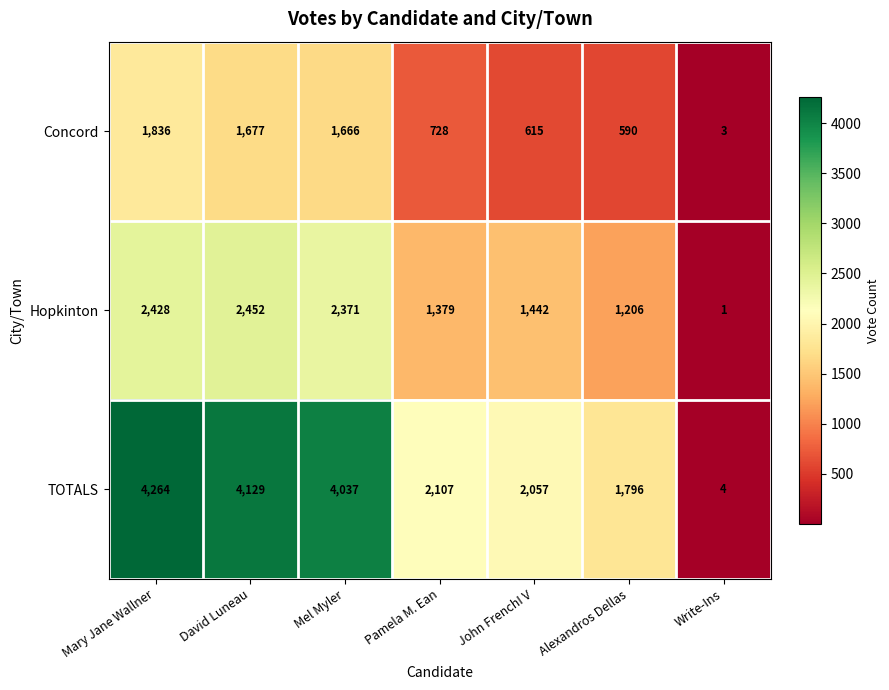

Reading right to left, list all the values displayed in this chart.

Concord: Write-Ins=3	Alexandros Dellas=590	John FrenchI V=615	Pamela M. Ean=728	Mel Myler=1666	David Luneau=1677	Mary Jane Wallner=1836
Hopkinton: Write-Ins=1	Alexandros Dellas=1206	John FrenchI V=1442	Pamela M. Ean=1379	Mel Myler=2371	David Luneau=2452	Mary Jane Wallner=2428
TOTALS: Write-Ins=4	Alexandros Dellas=1796	John FrenchI V=2057	Pamela M. Ean=2107	Mel Myler=4037	David Luneau=4129	Mary Jane Wallner=4264